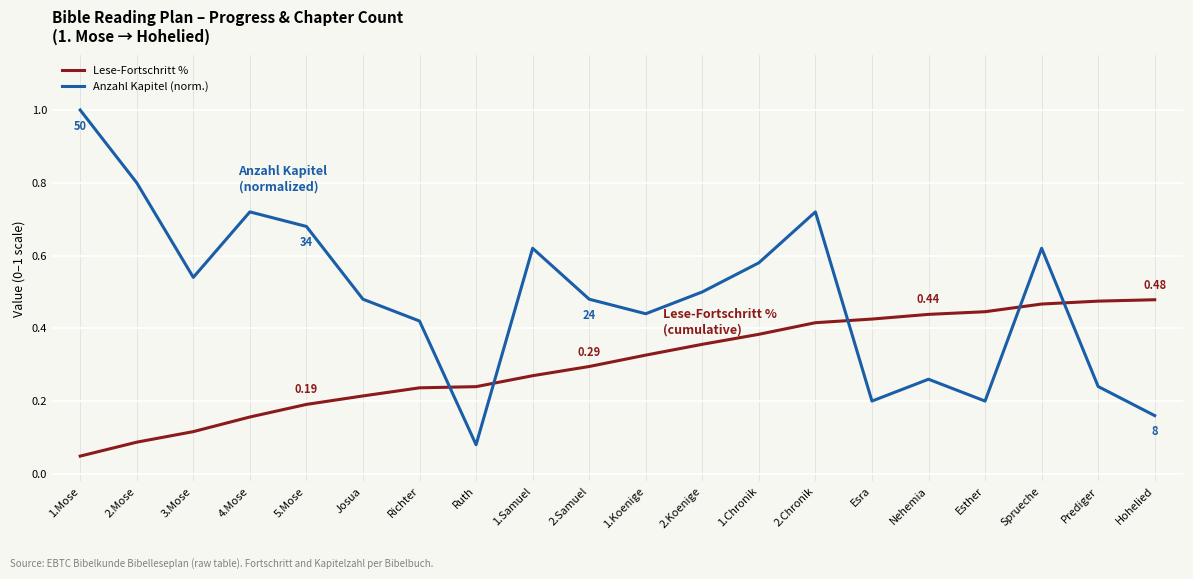

True or false: Lese-Fortschritt % has a value of 0.5 at 1.Koenige.

False